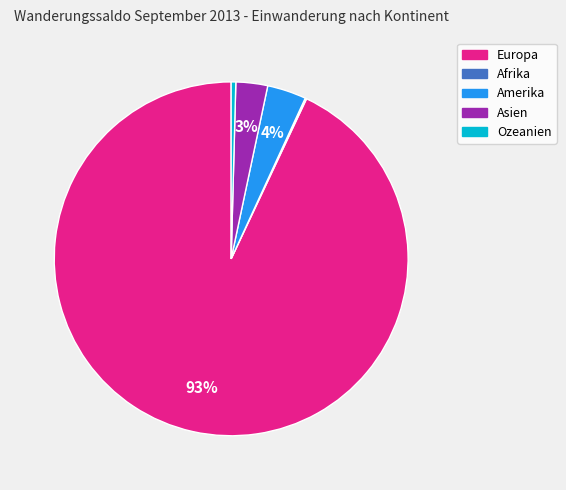

Does any single category account for the majority?

Yes